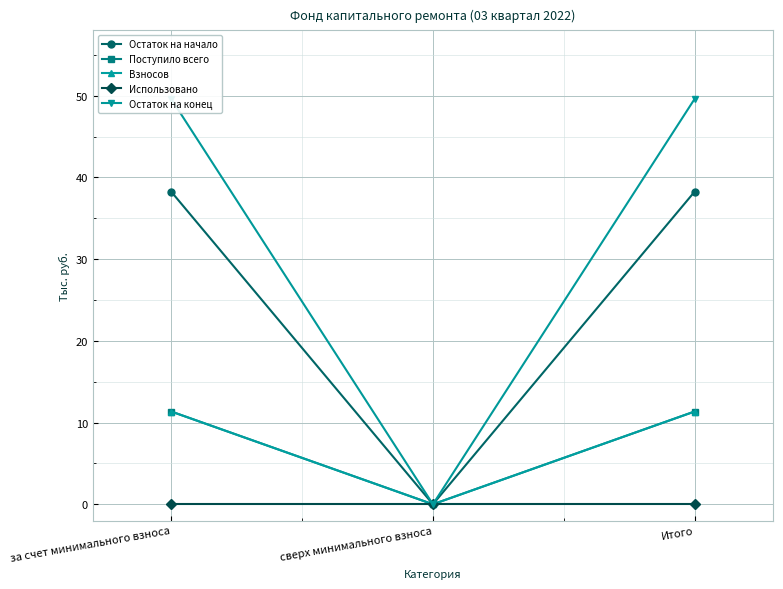

Is it true that Использовано equals 0.0 at Итого?

True